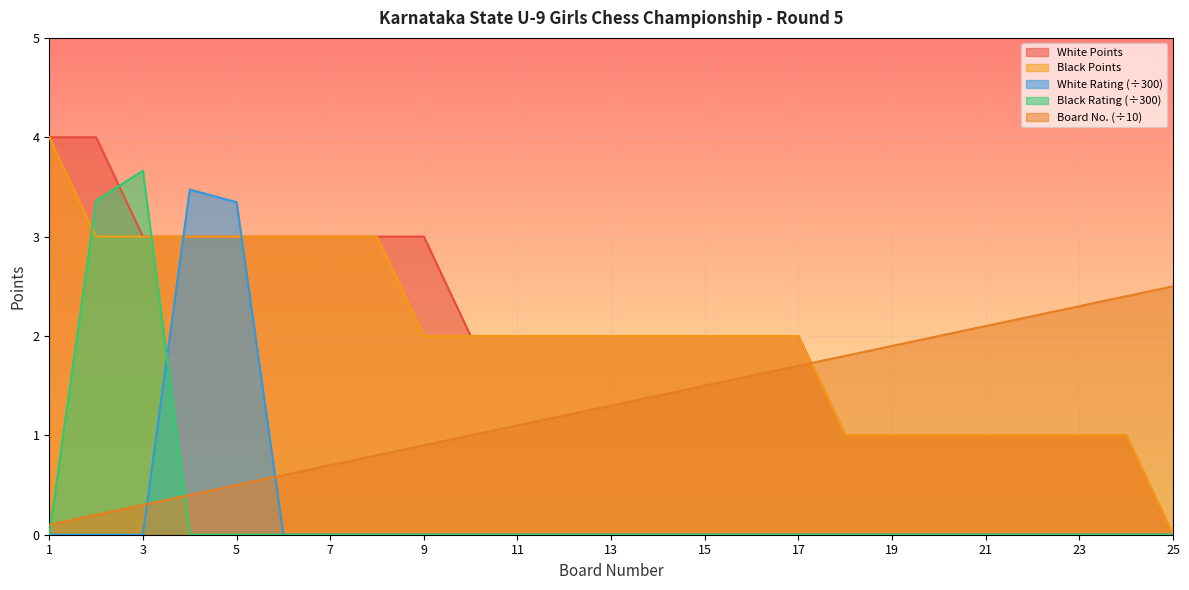

What is the difference between the second highest and minimum values in the White Rating series?

3.3